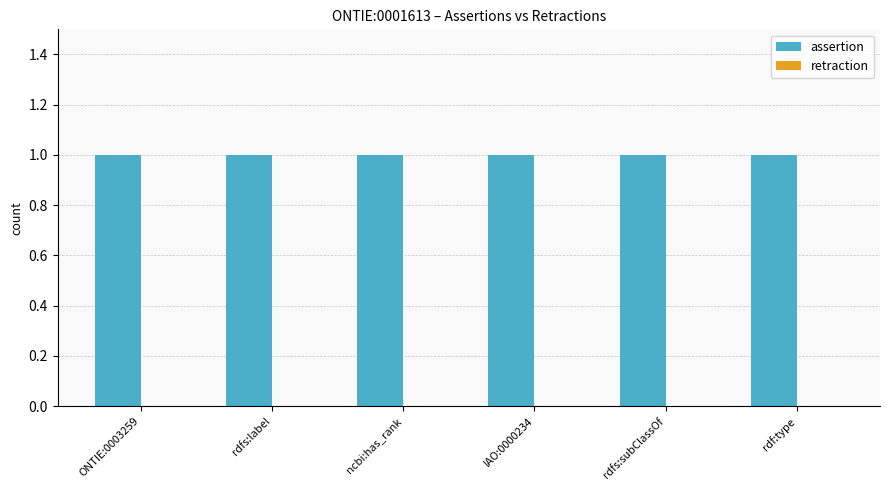

What is the greatest value displayed?

1